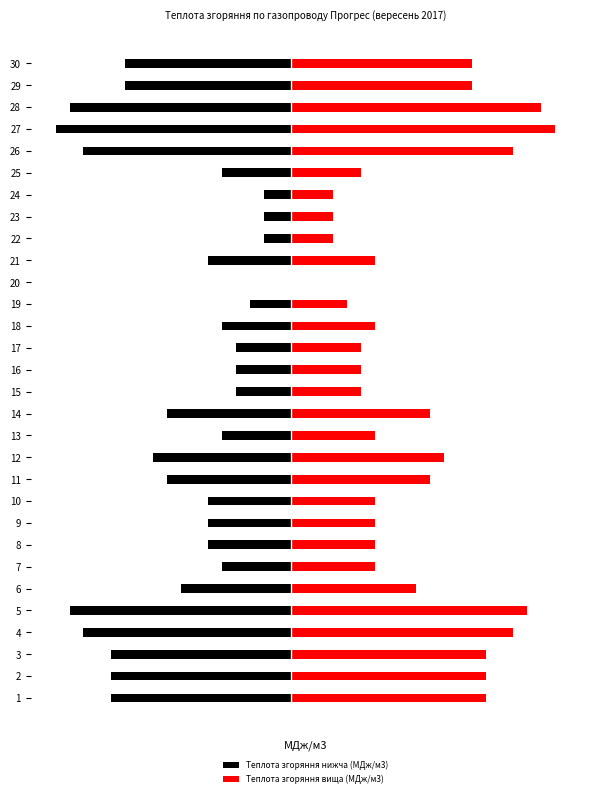

What are all the series names shown in the legend?

Теплота згоряння нижча (МДж/м3), Теплота згоряння вища (МДж/м3)